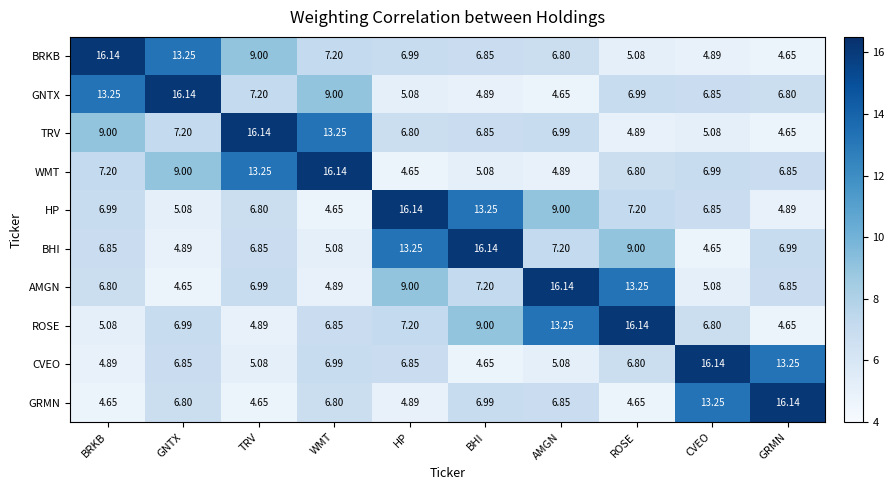

Where does the GRMN series first go above 6?

GNTX